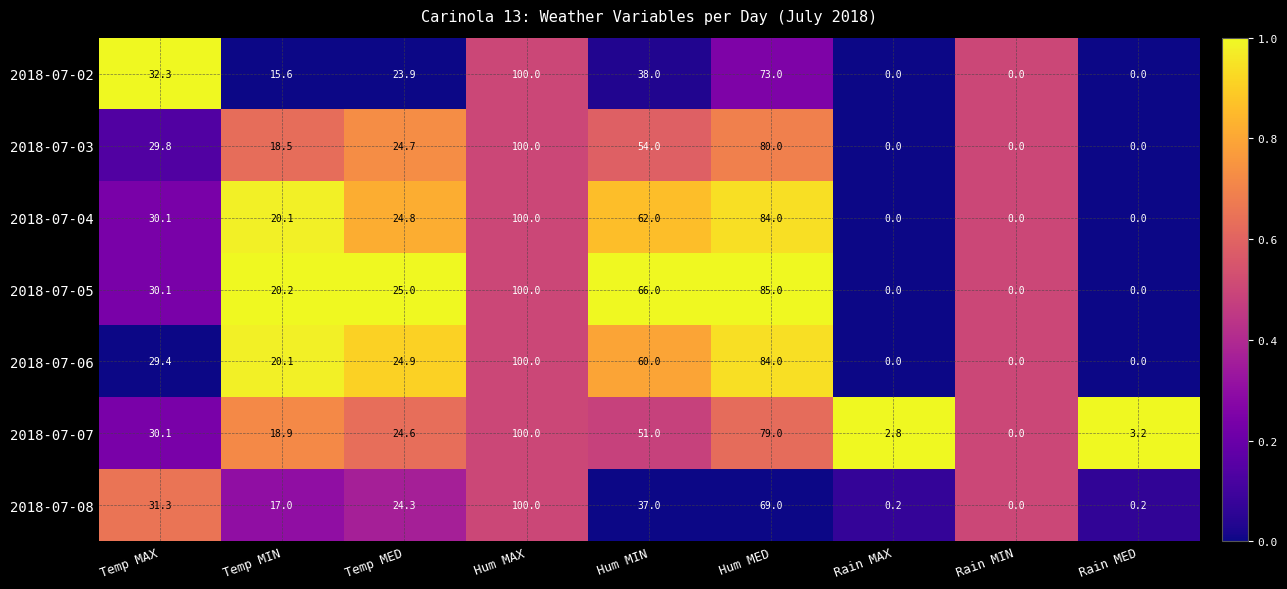

Is it true that 2018-07-05 equals 85.0 at Hum MED?

True